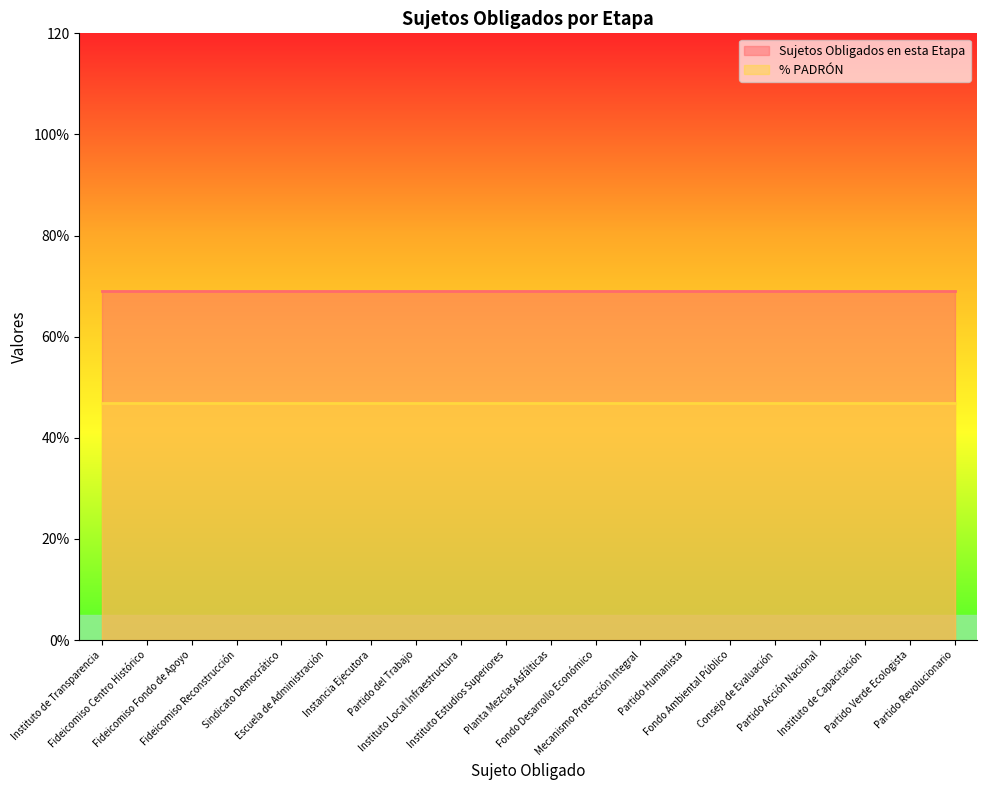

How many distinct data groups are displayed?

2